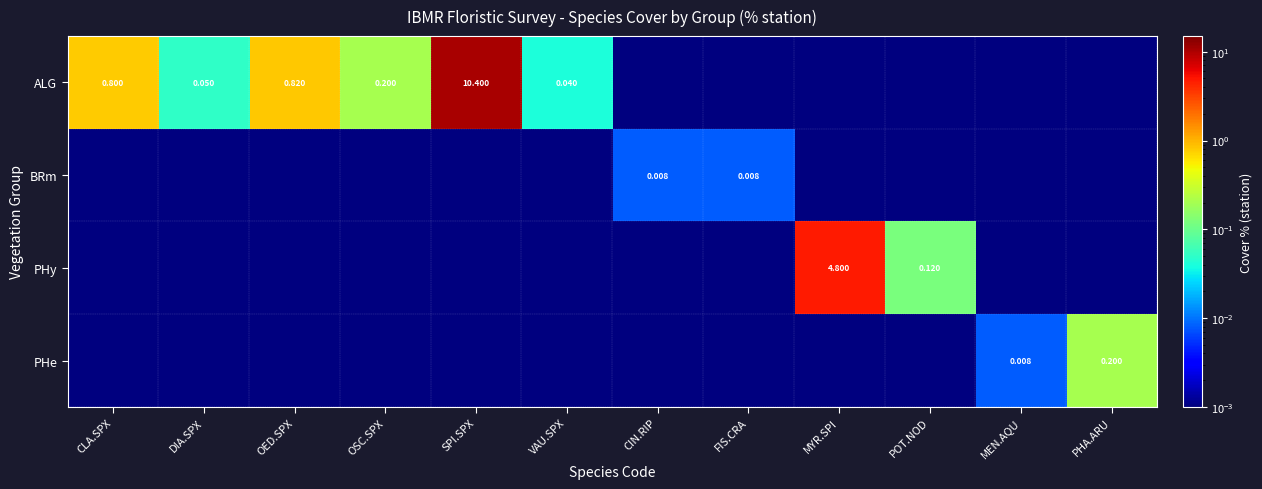

Which category has the lowest value in the PHy series?

CLA.SPX